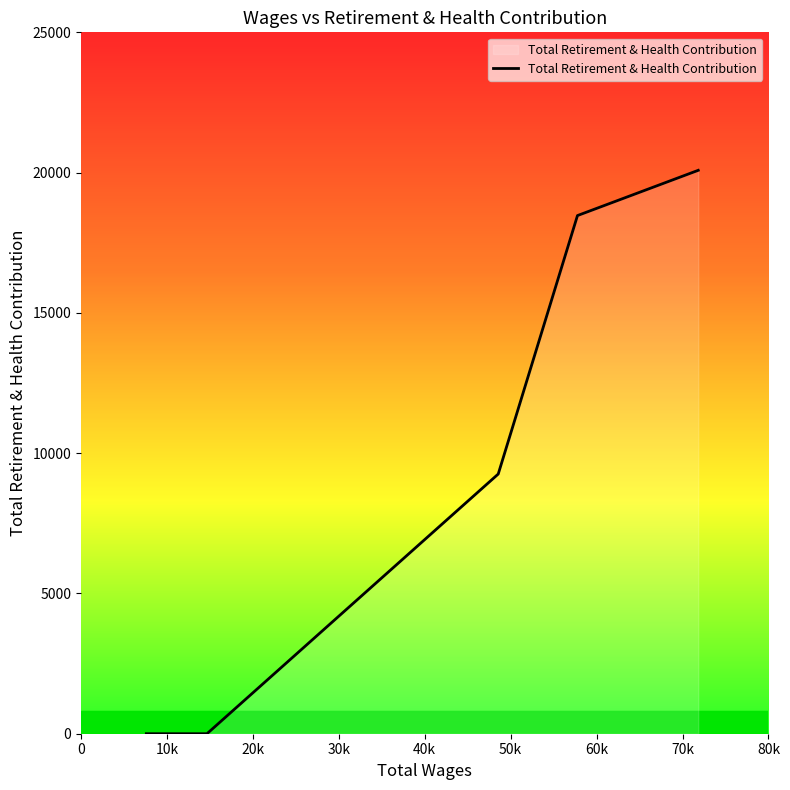

What is the difference between the second highest and minimum values?

18469